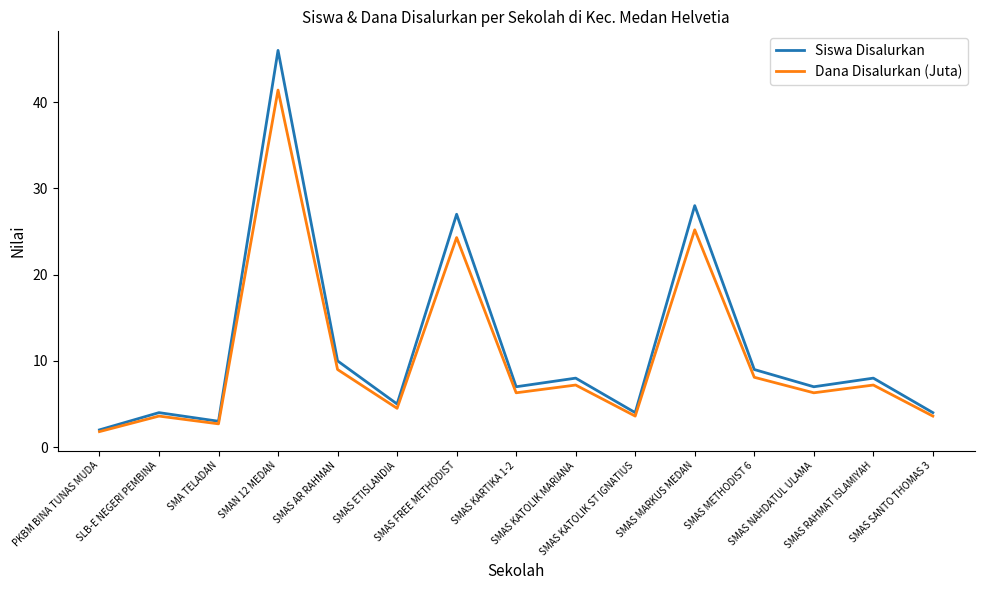

Which category has the highest value in the Siswa Disalurkan series?

SMAN 12 MEDAN